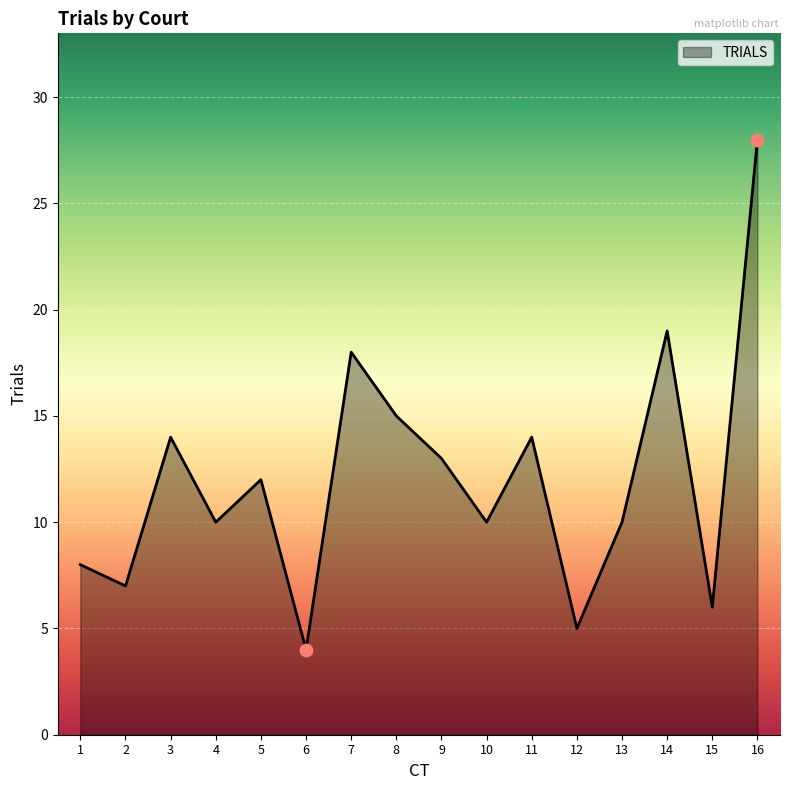

Approximately how many times larger is the value at 12 compared to 16?

0.2